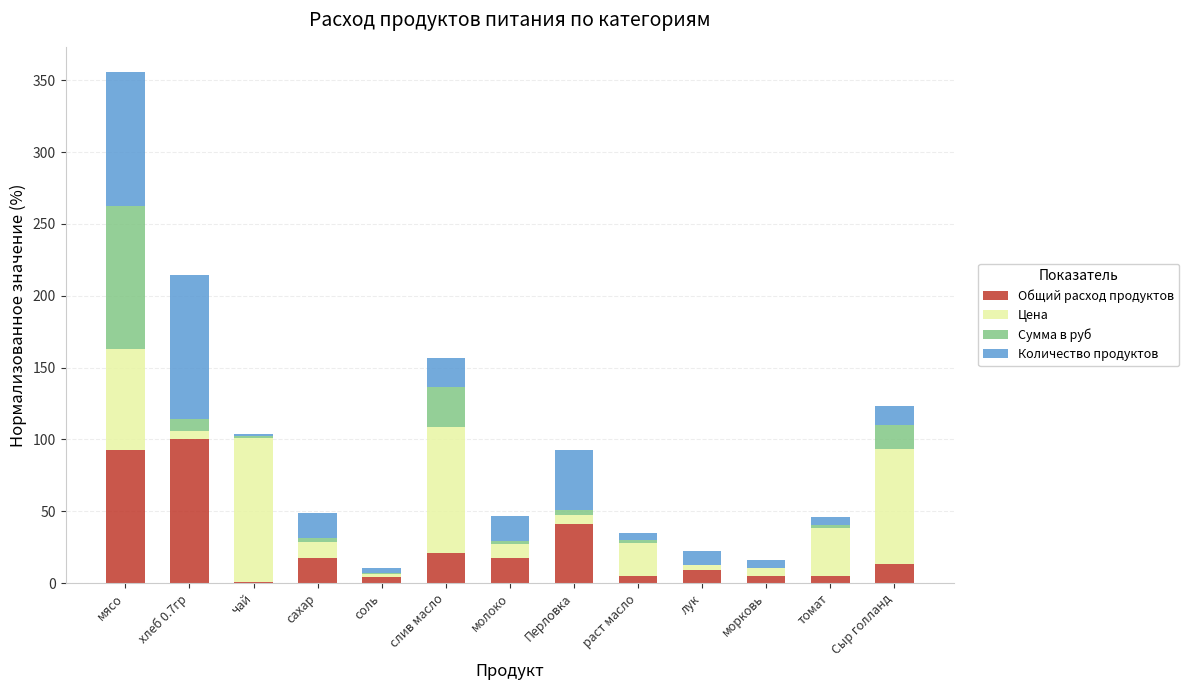

What is the sum of all Общий расход продуктов values?

333.0